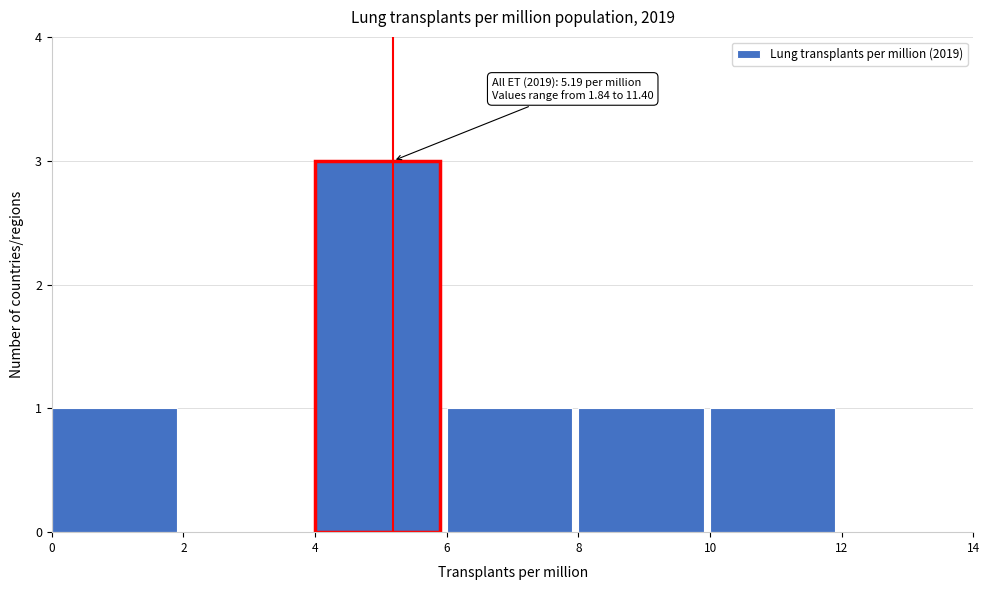

Which range on the x-axis has the tallest bar?

4 to 6